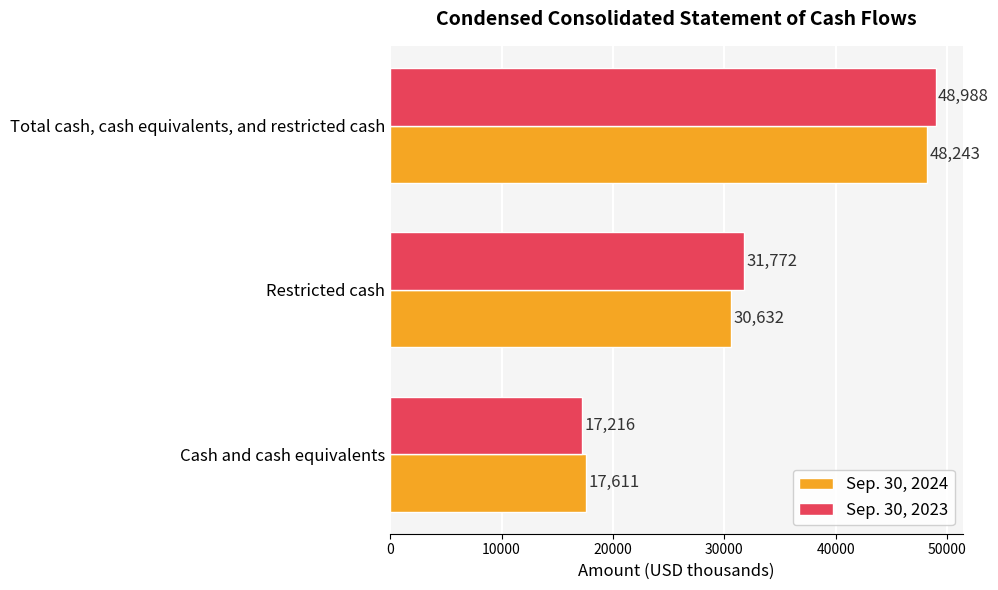

Which category has the lowest value in the Sep. 30, 2024 series?

Cash and cash equivalents